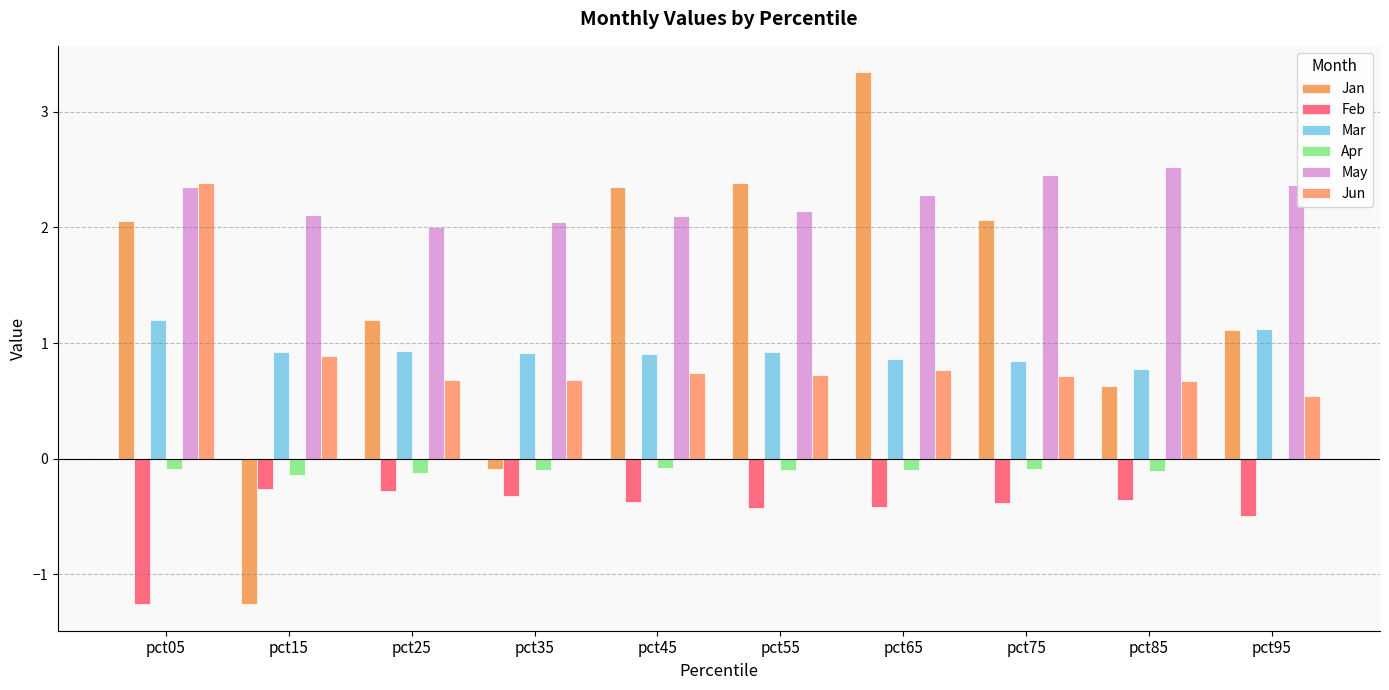

Where does the Jan series first go above 2?

pct05